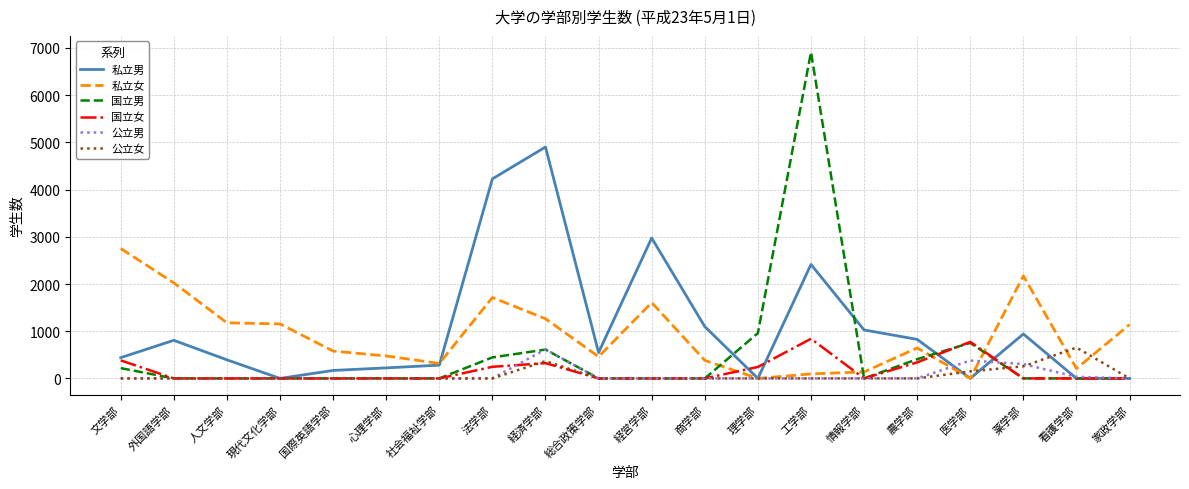

At how many categories does at least one series exceed 5253?

1